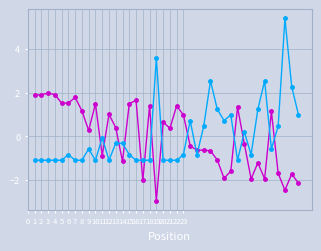

What is the greatest value displayed?

5.4